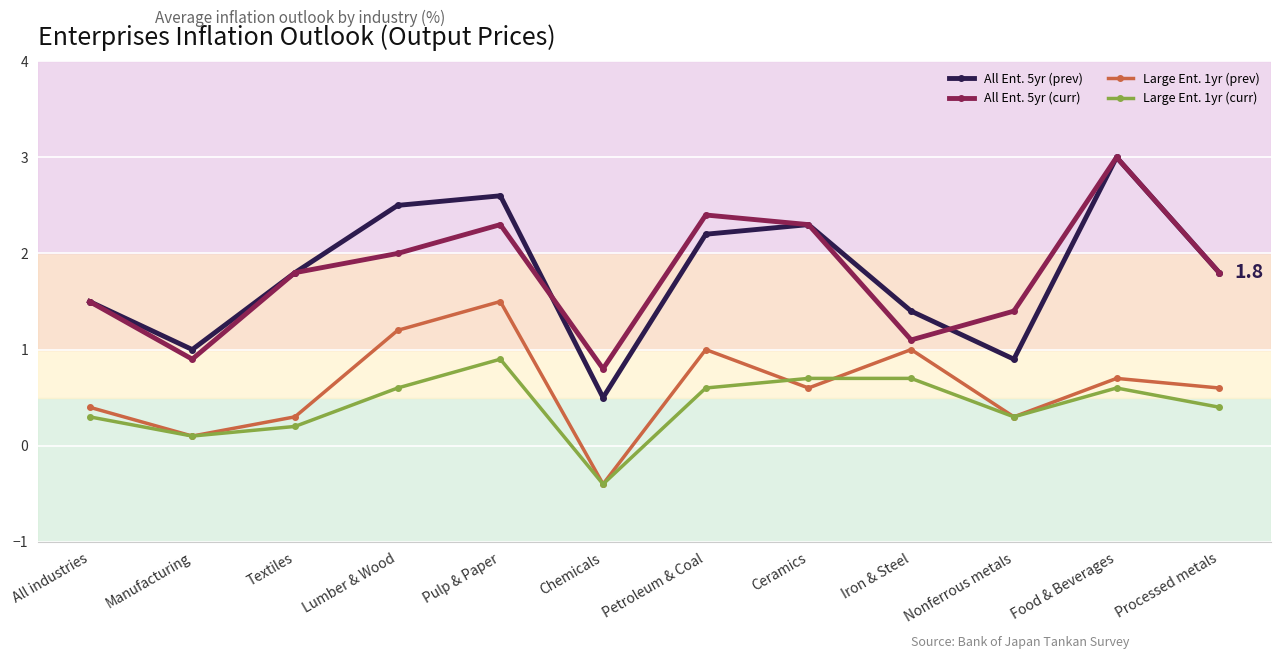

True or false: All Ent. 5yr (prev) and Large Ent. 1yr (curr) intersect in this chart.

False